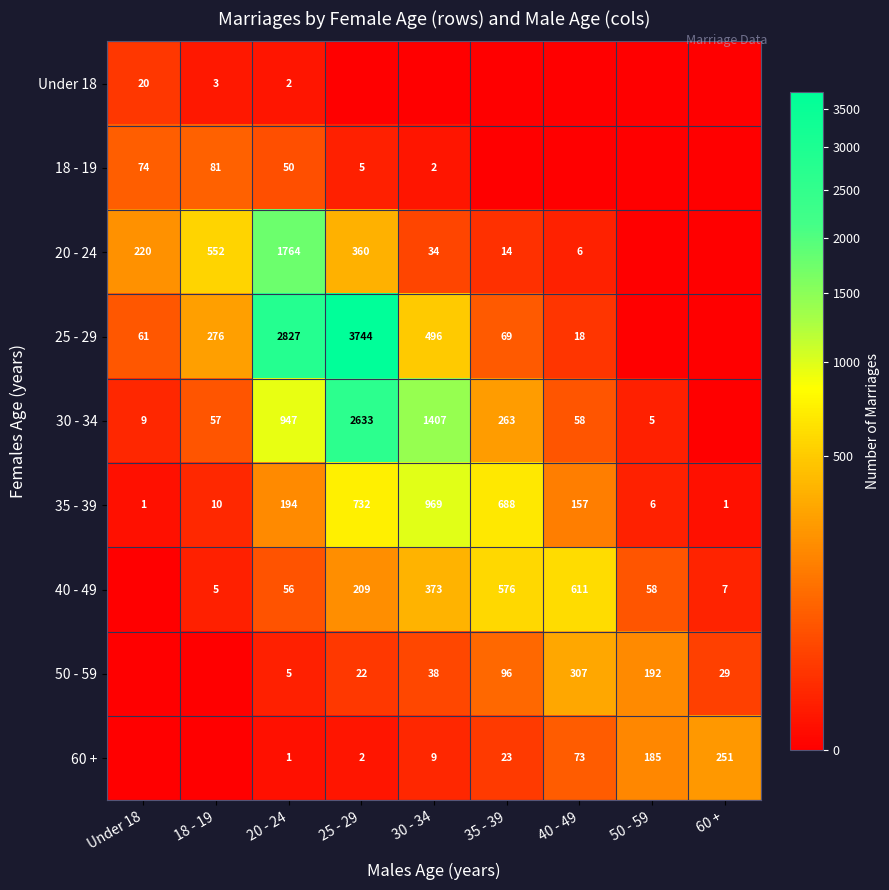

What is the difference between the 35 - 39 values at Under 18 and 25 - 29?

731